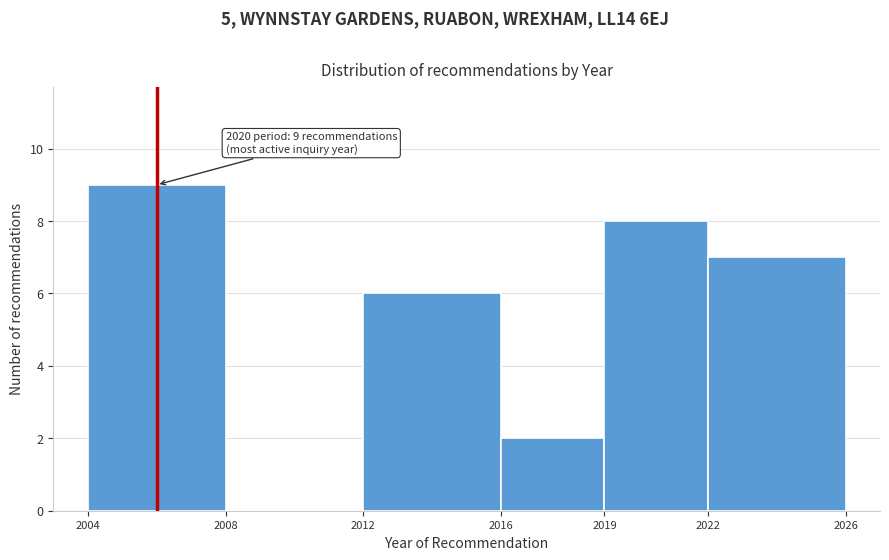

Which range on the x-axis has the tallest bar?

2004 to 2008